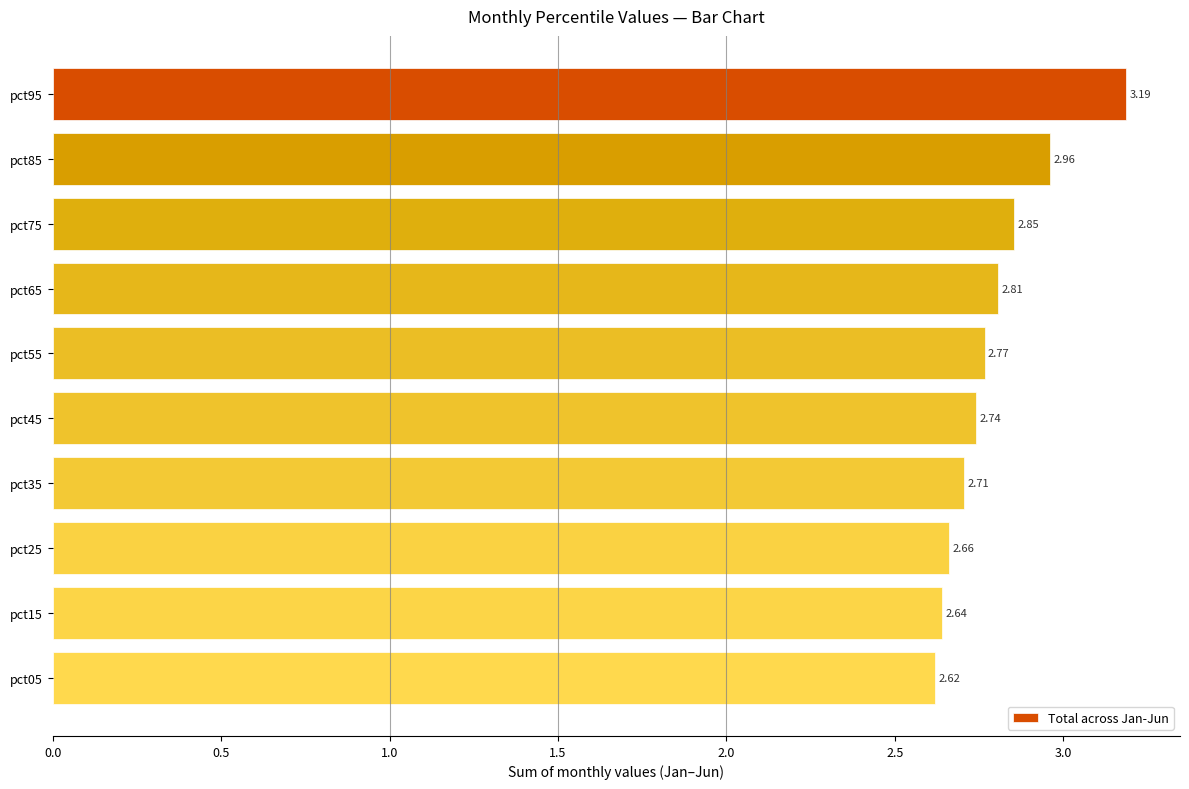

Does the chart contain any negative values?

No